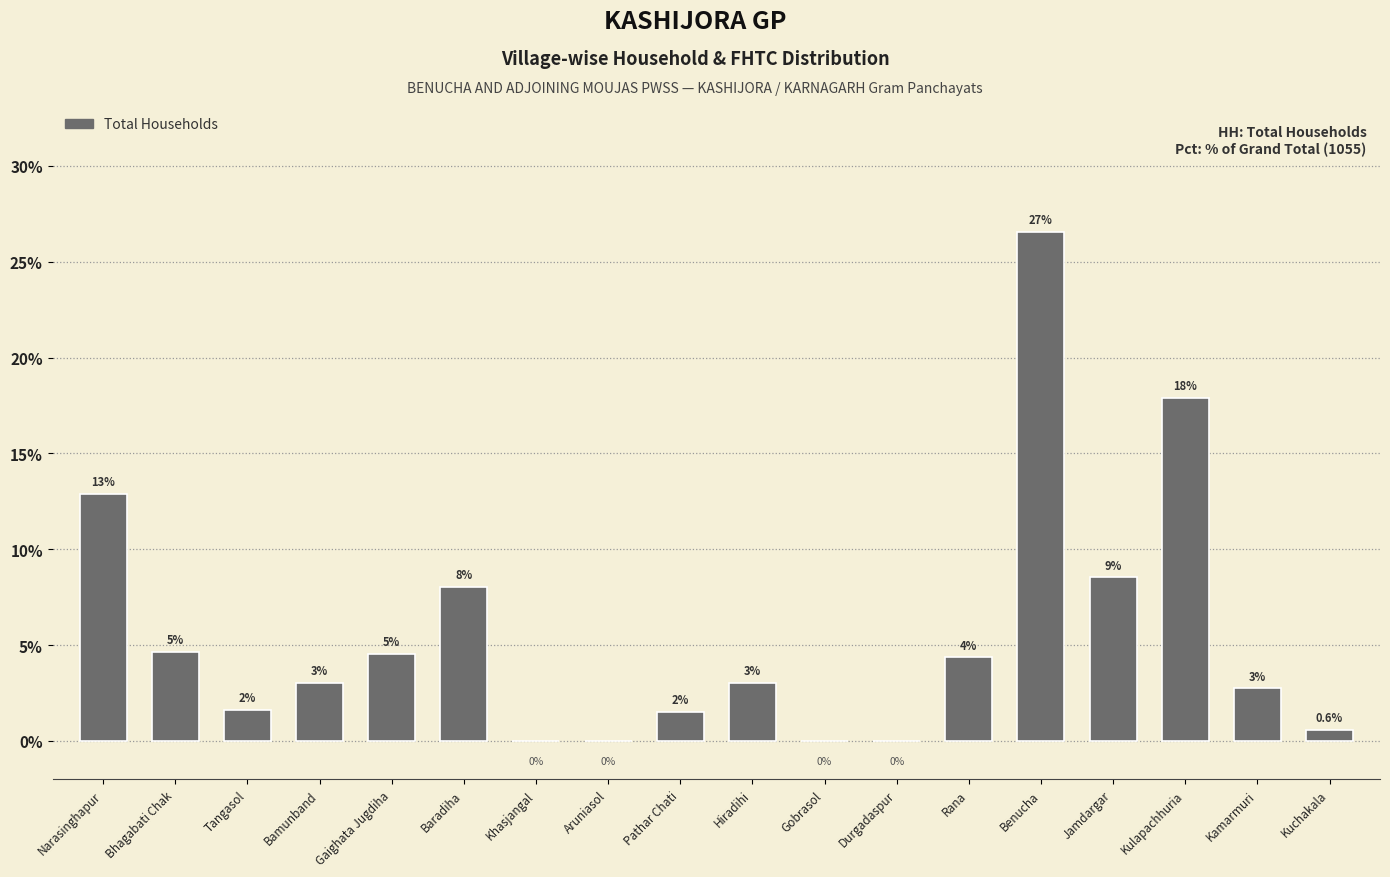

Are the bars grouped side by side (vs. stacked)?

No